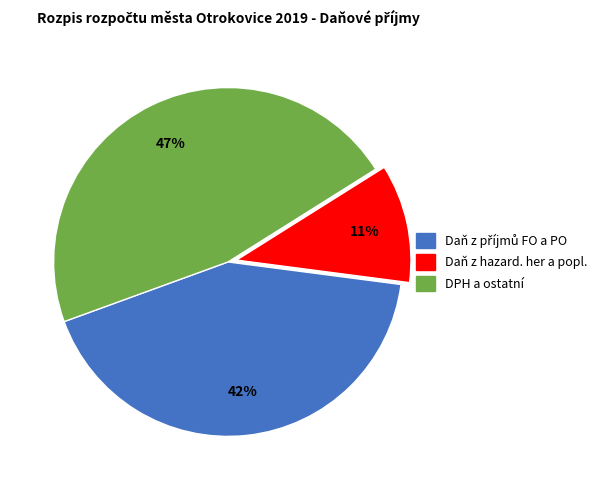

Is there any slice that represents more than half of the pie?

No